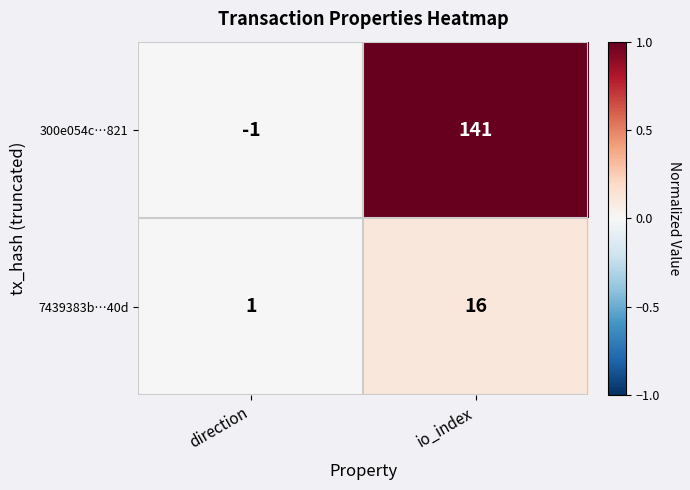

What is the difference between the maximum and minimum values in the 300e054c…821 series?

142